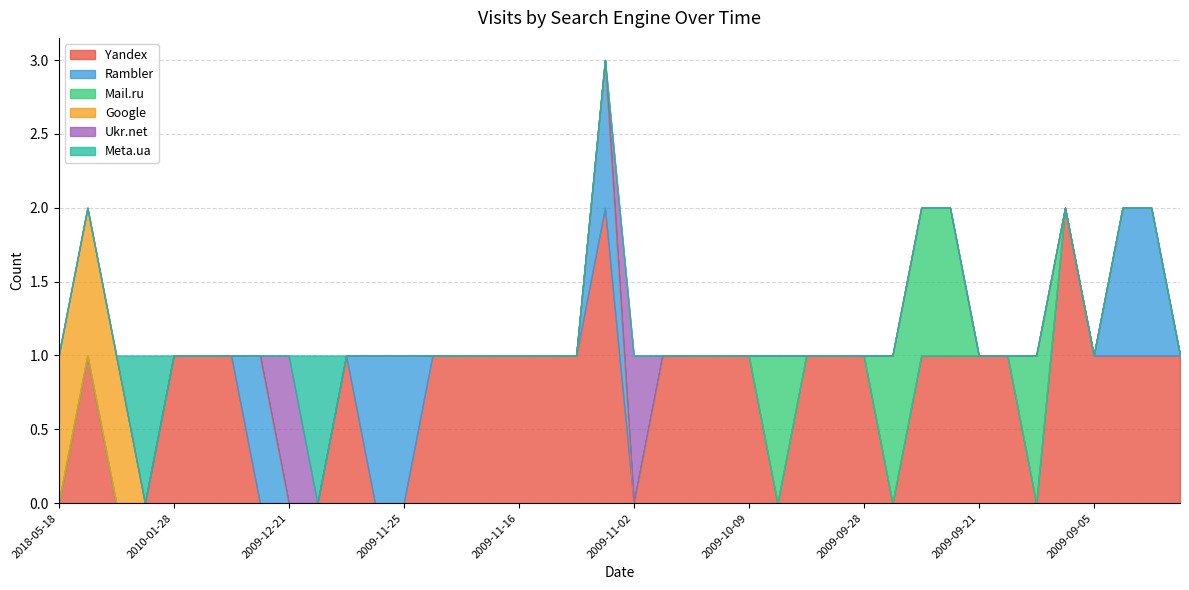

How many lines are shown in the chart?

6